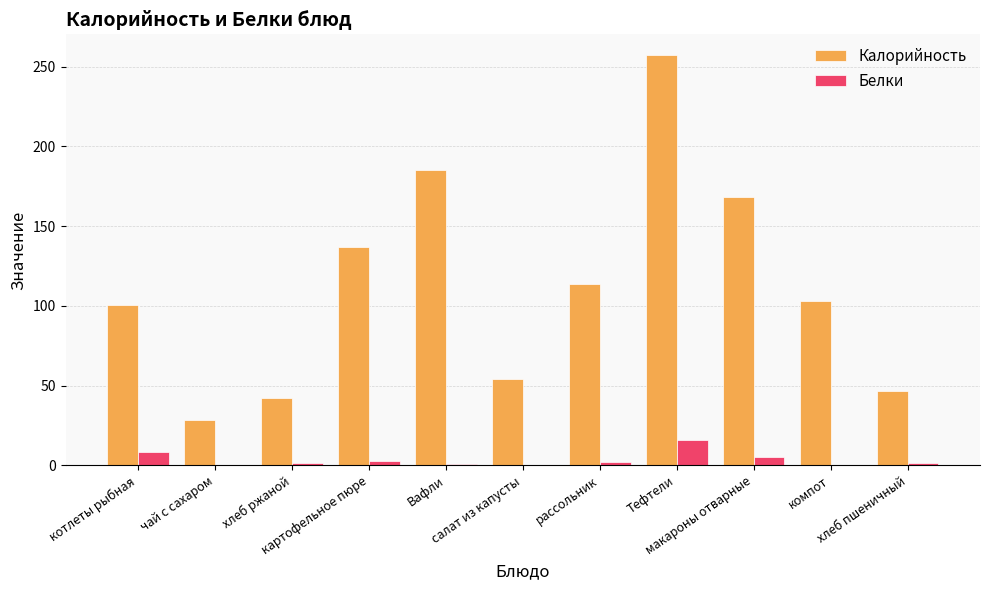

Which series has the largest total across all categories?

Калорийность